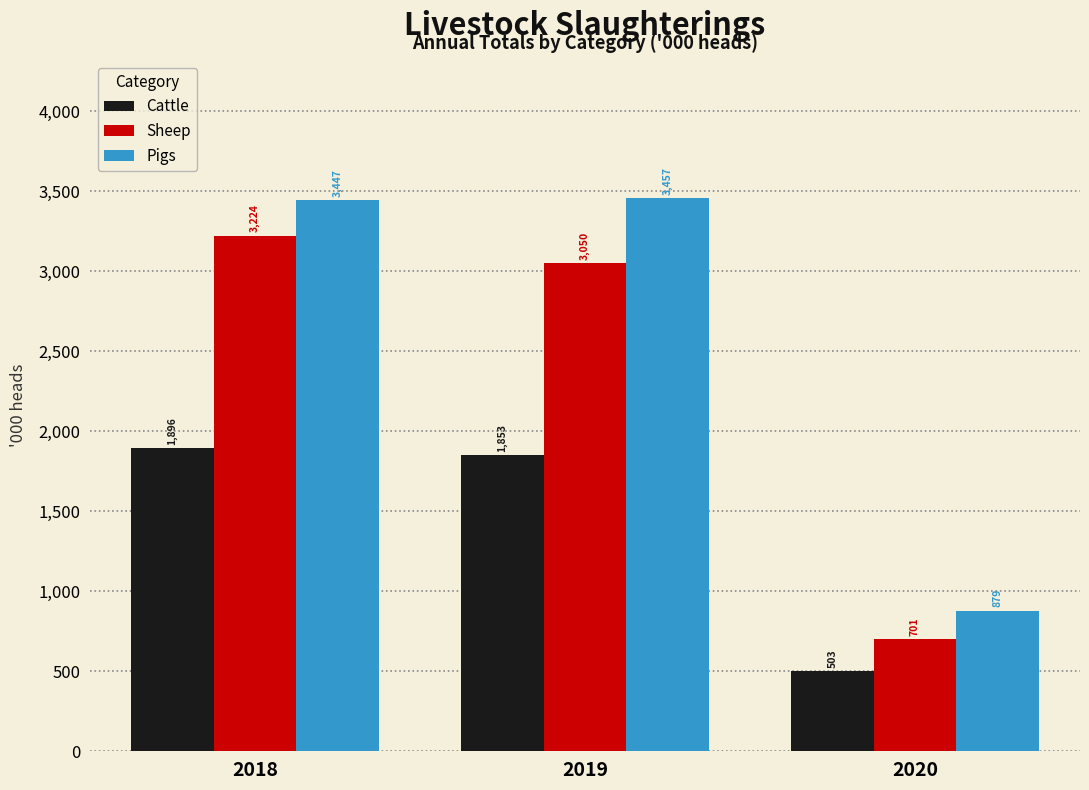

Which series has the largest total across all categories?

Pigs